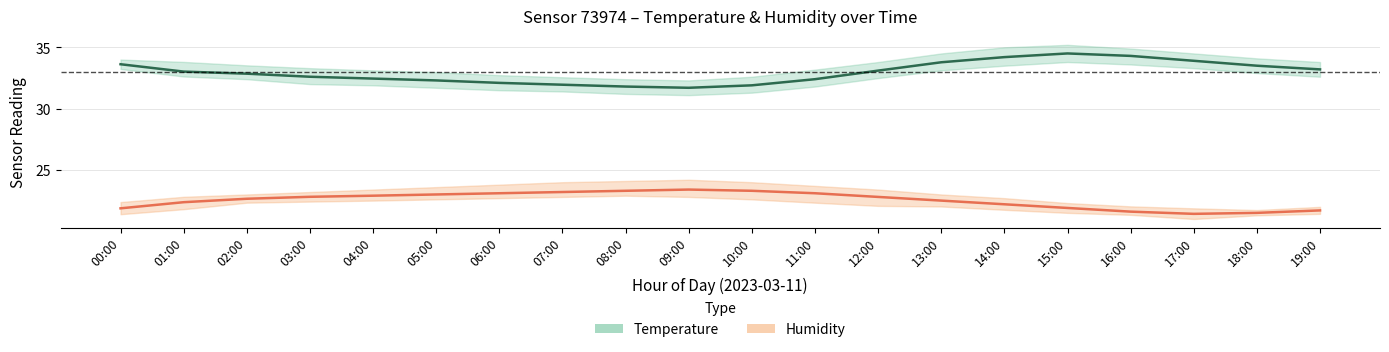

At how many categories does at least one series exceed 26?

20